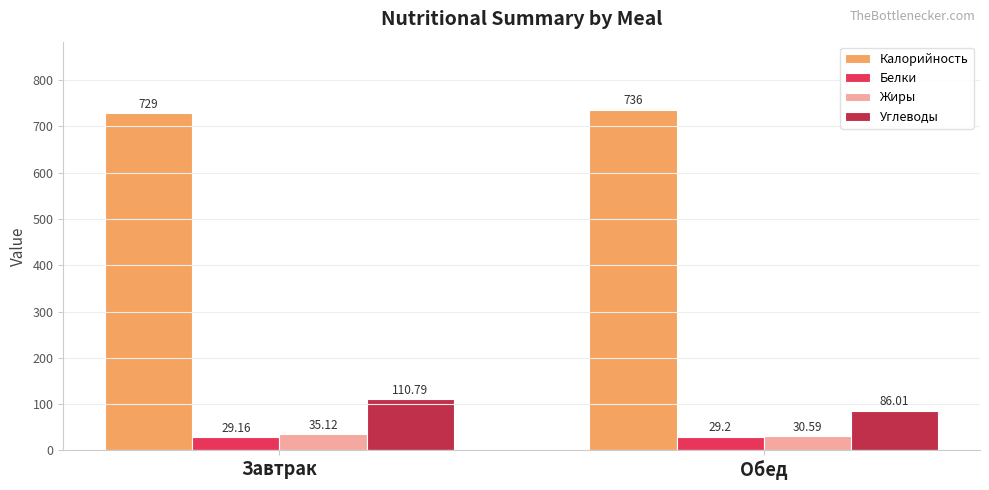

Count the number of categories in the chart.

2